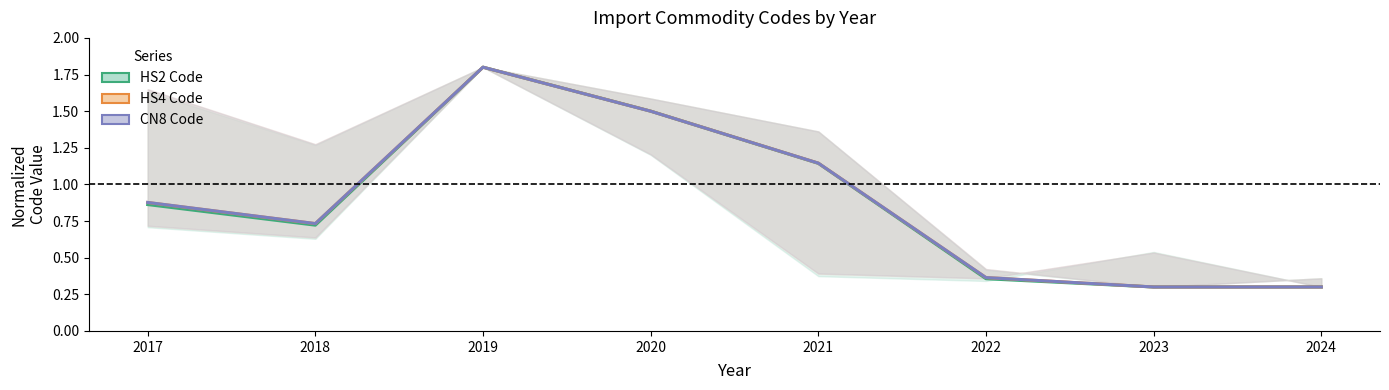

How many interior local peaks does the HS4 Code series have?

1